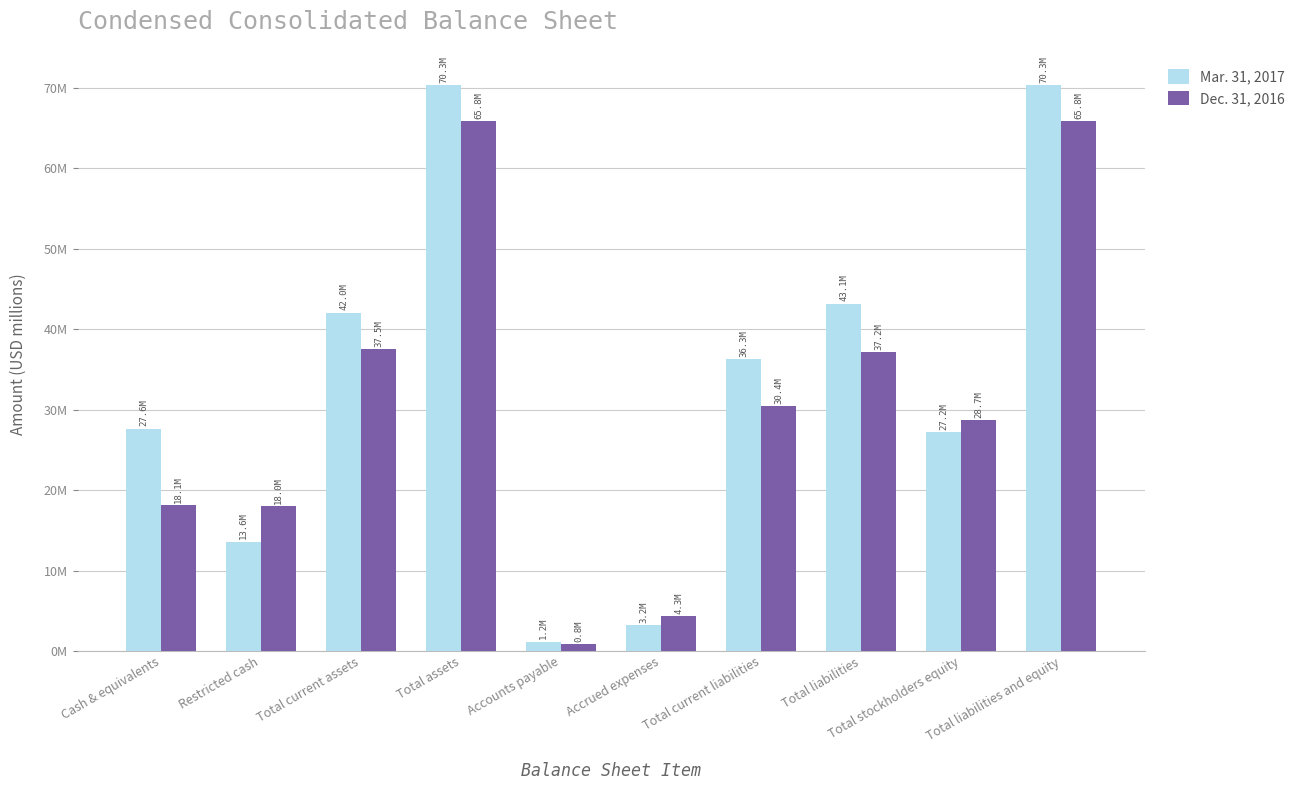

Does the chart contain any negative values?

No